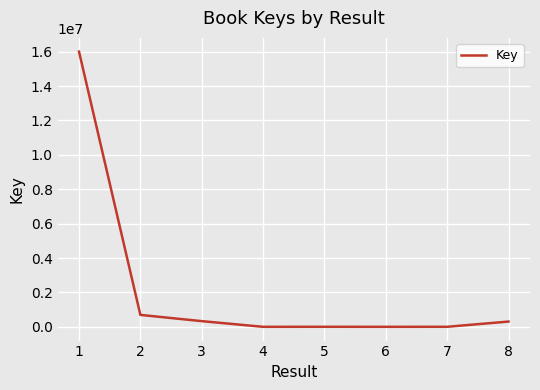

Where does the data first go above 311301?

1